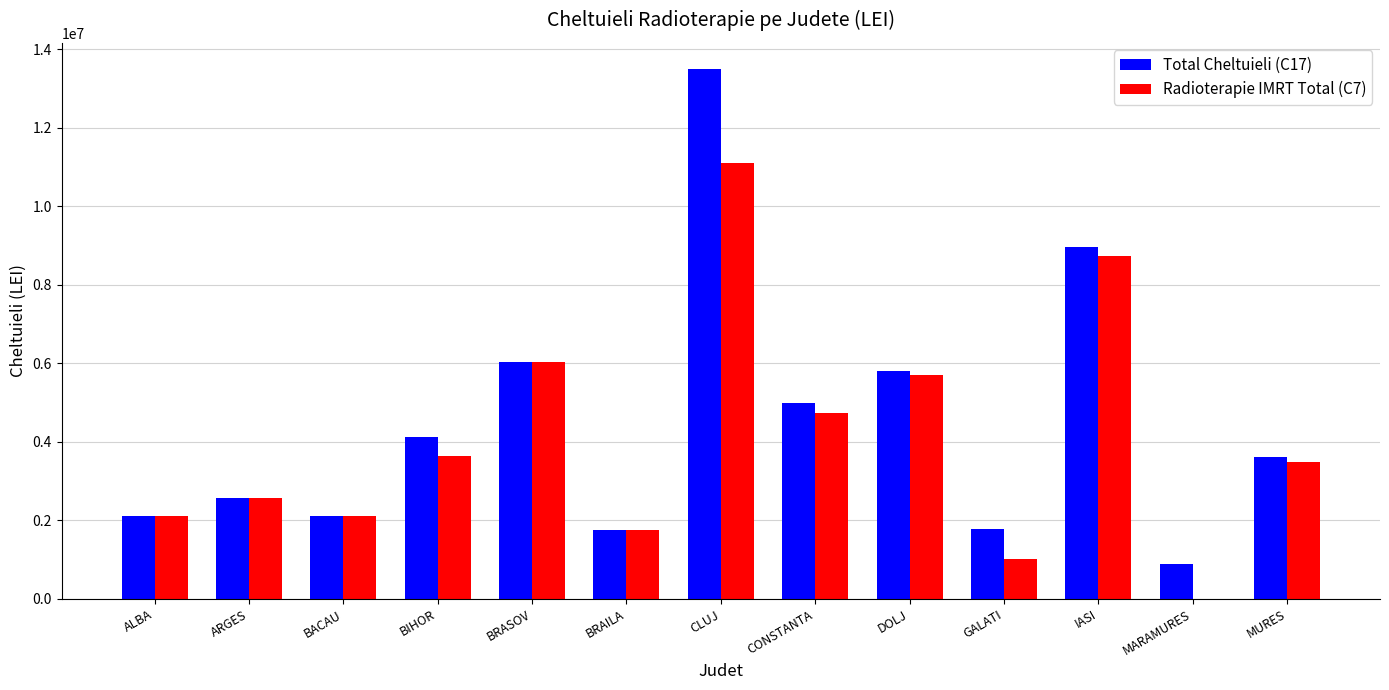

Is the value of Radioterapie IMRT Total (C7) at DOLJ greater than the value of Total Cheltuieli (C17) at BRAILA?

Yes